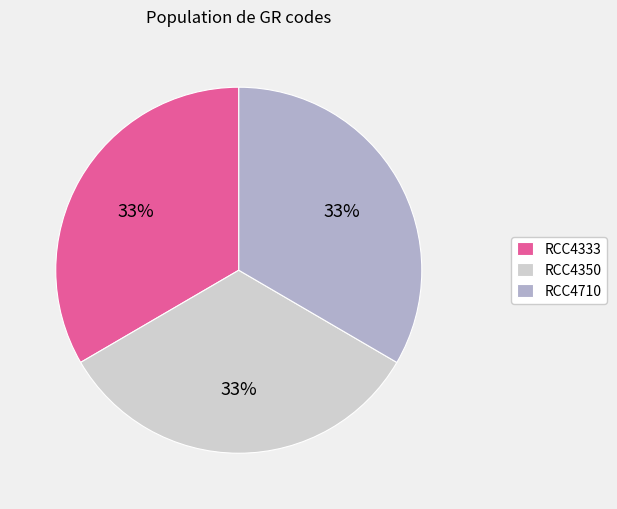

Combined, do RCC4710 and RCC4350 account for over 50%?

Yes